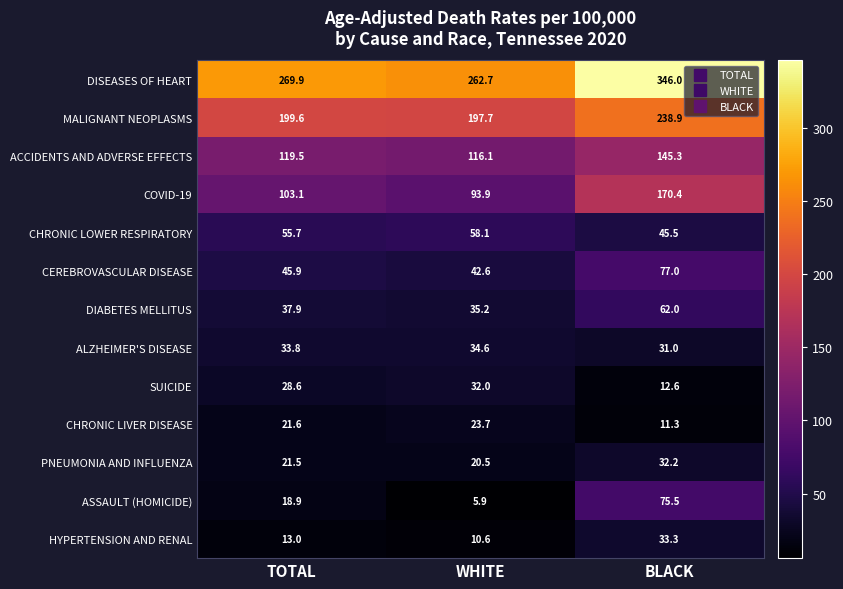

What is the difference between the maximum and minimum values in the CEREBROVASCULAR DISEASE series?

34.4